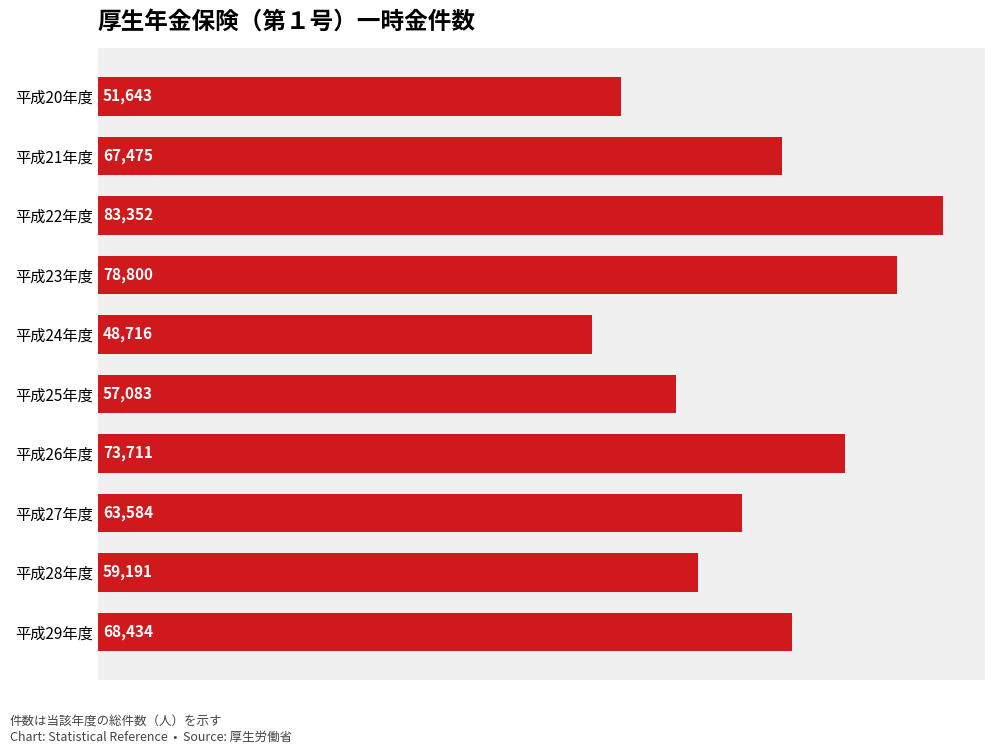

Reading bottom to top, list all the values displayed in this chart.

68434	59191	63584	73711	57083	48716	78800	83352	67475	51643